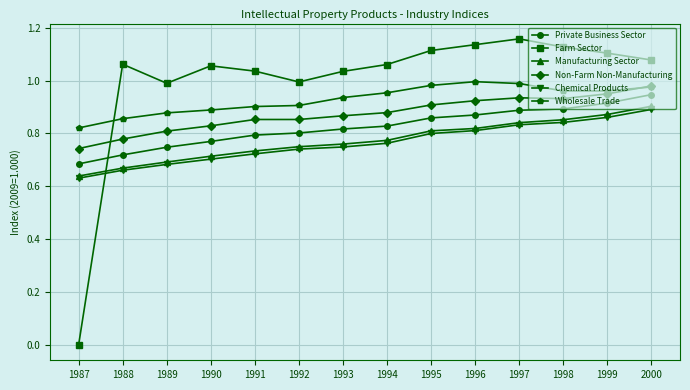

Between 1987 and 1993, which series saw the biggest shift?

Farm Sector